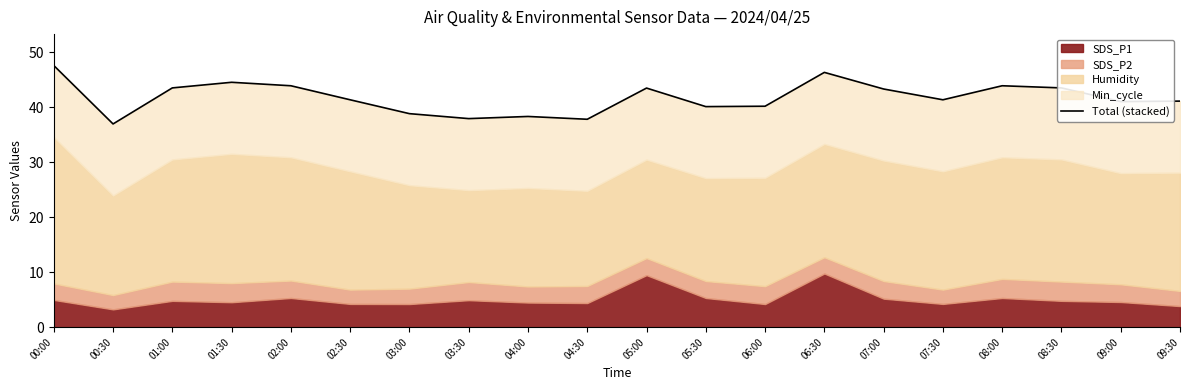

Rank the categories by value from highest to lowest.

00:00, 06:30, 01:30, 08:00, 02:00, 01:00, 08:30, 05:00, 07:00, 02:30, 07:30, 09:30, 09:00, 06:00, 05:30, 03:00, 04:00, 03:30, 04:30, 00:30